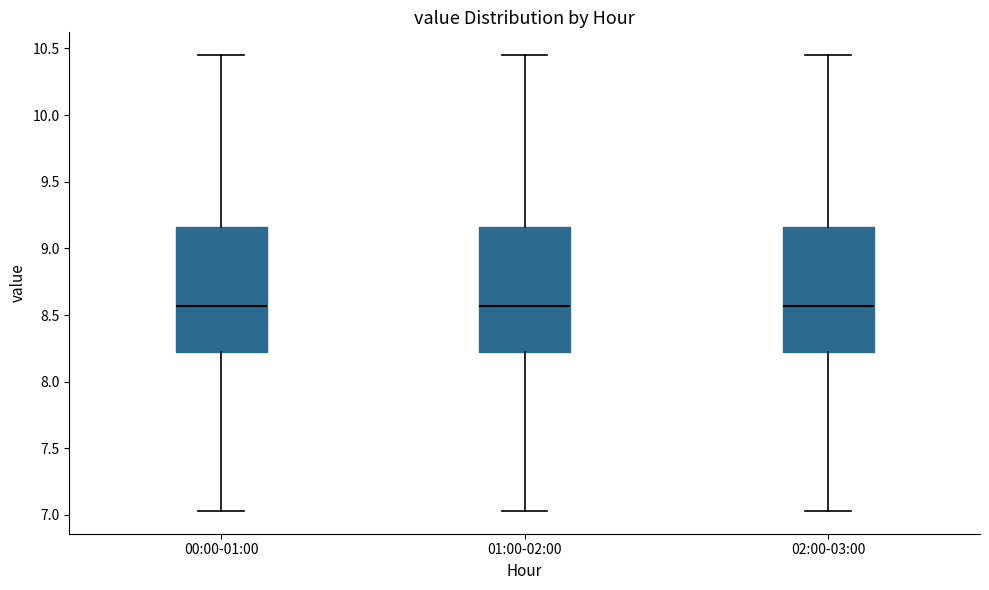

Reading left to right, read every box against the y-axis: the position of its median line, the range the box covers, and the ends of its whiskers. The values are not printed on the chart, so give them approximately, as read against the axis.

00:00-01:00: median 8.55, box 8.20 to 9.15, whiskers 7.05 to 10.45
01:00-02:00: median 8.55, box 8.20 to 9.15, whiskers 7.05 to 10.45
02:00-03:00: median 8.55, box 8.20 to 9.15, whiskers 7.05 to 10.45